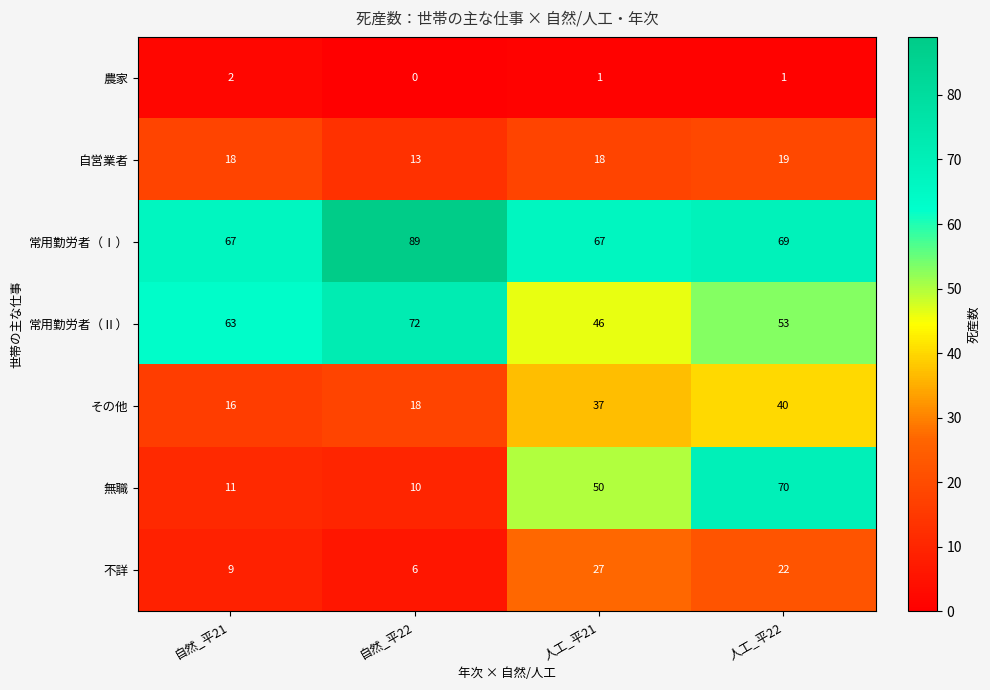

Reading left to right, extract all data points from this chart.

農家: 自然_平21=2	自然_平22=0	人工_平21=1	人工_平22=1
自営業者: 自然_平21=18	自然_平22=13	人工_平21=18	人工_平22=19
常用勤労者（Ⅰ）: 自然_平21=67	自然_平22=89	人工_平21=67	人工_平22=69
常用勤労者（Ⅱ）: 自然_平21=63	自然_平22=72	人工_平21=46	人工_平22=53
その他: 自然_平21=16	自然_平22=18	人工_平21=37	人工_平22=40
無職: 自然_平21=11	自然_平22=10	人工_平21=50	人工_平22=70
不詳: 自然_平21=9	自然_平22=6	人工_平21=27	人工_平22=22